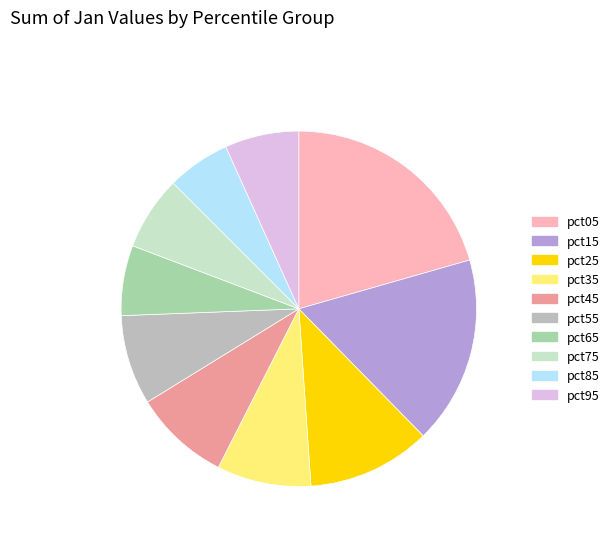

How many segments does this pie chart have?

10